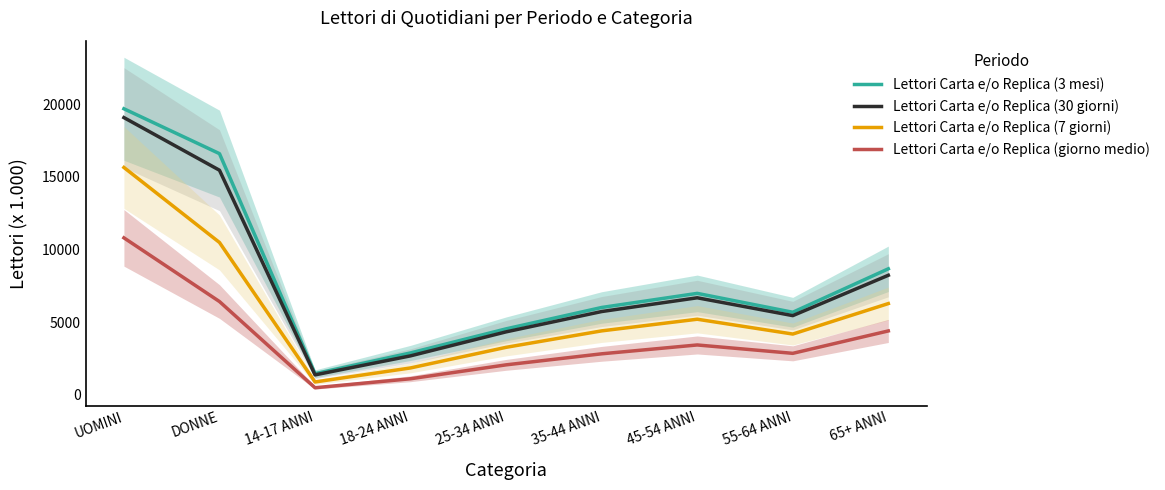

Where does the Lettori Carta e/o Replica (giorno medio) series first go above 2866?

UOMINI